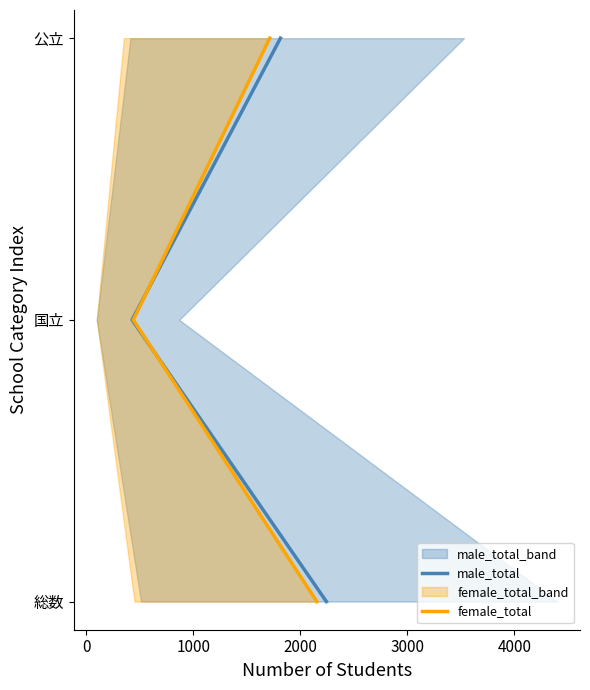

Is the value of female_total at 0 greater than the value of male_total at −1000?

Yes